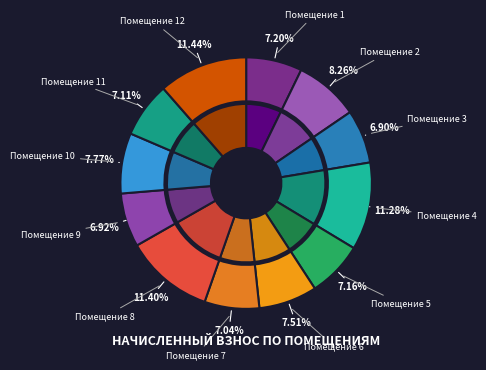

True or false: 3 accounts for 22% of the total.

False